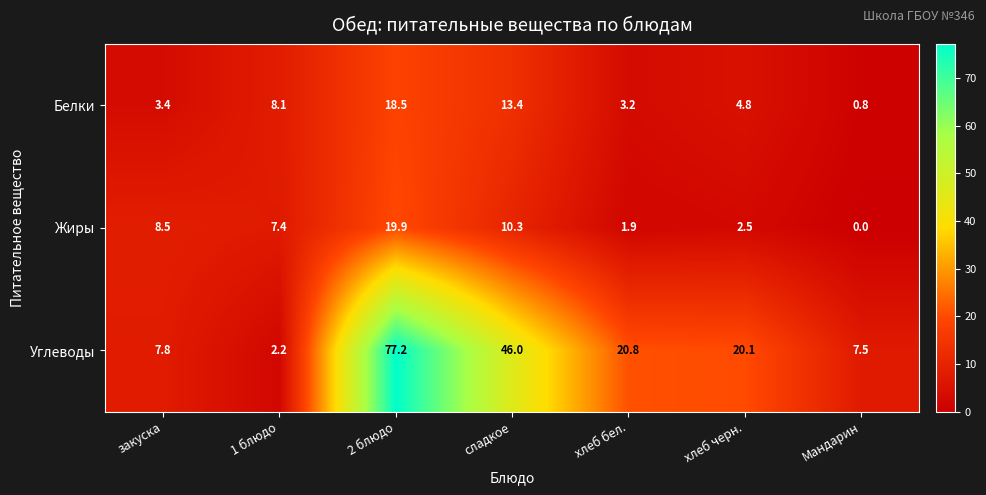

At which label does Жиры first exceed 7?

закуска